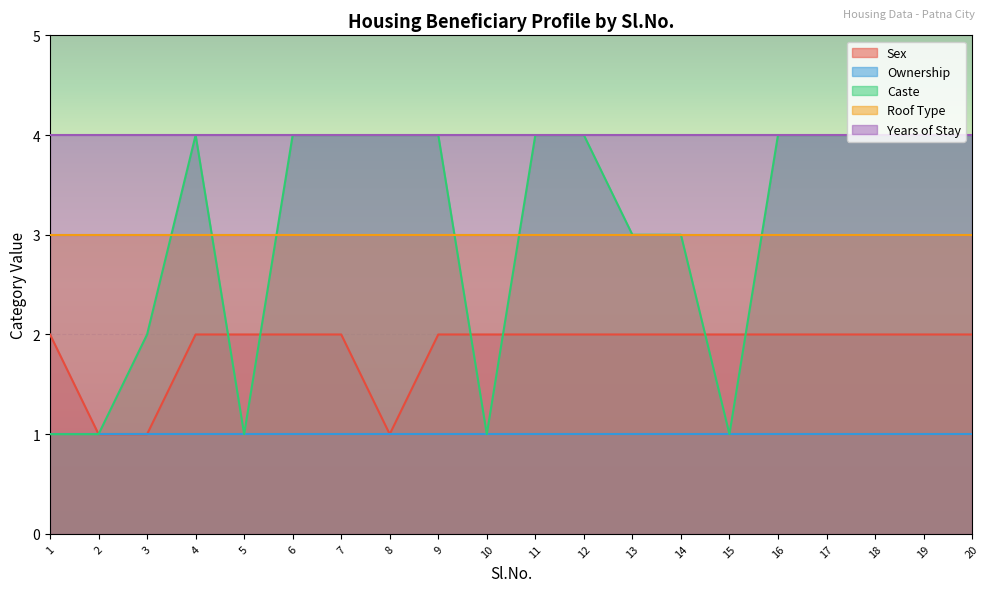

What are all the series names shown in the legend?

Sex, Ownership, Caste, Roof Type, Years of Stay